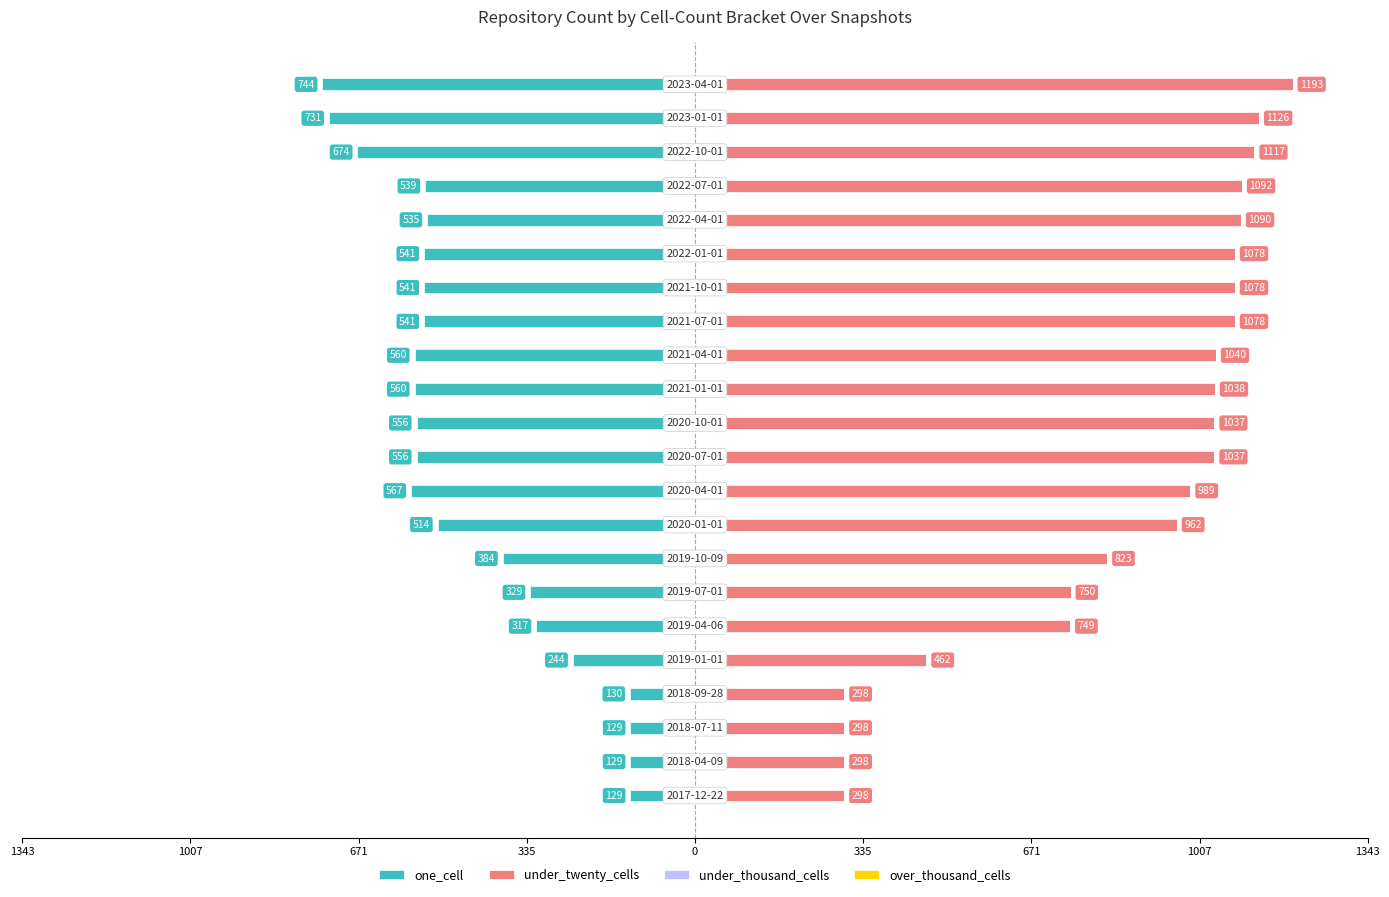

What is the sum of all under_thousand_cells values?

7.7